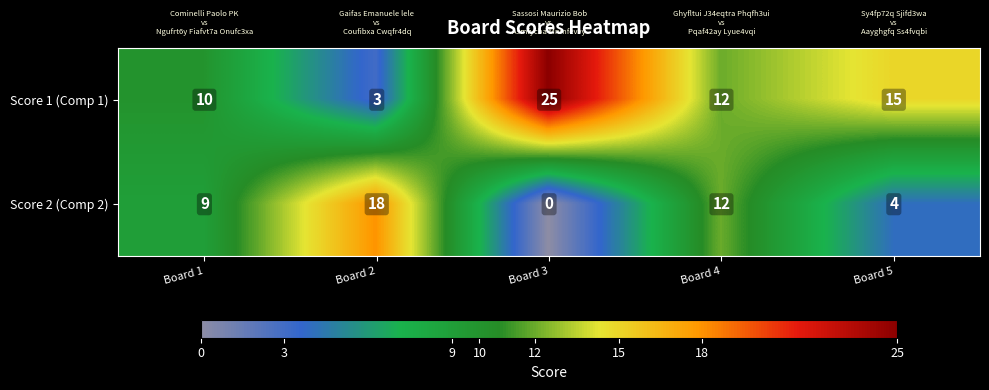

How many categories are shown in the chart?

5